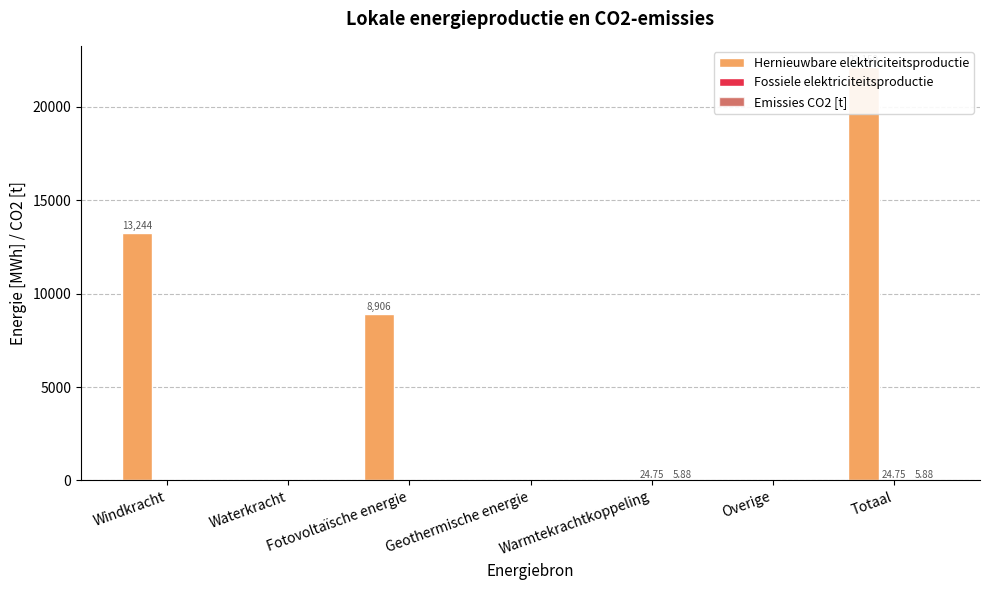

Between Geothermische energie and Overige, which series saw the biggest shift?

Hernieuwbare elektriciteitsproductie